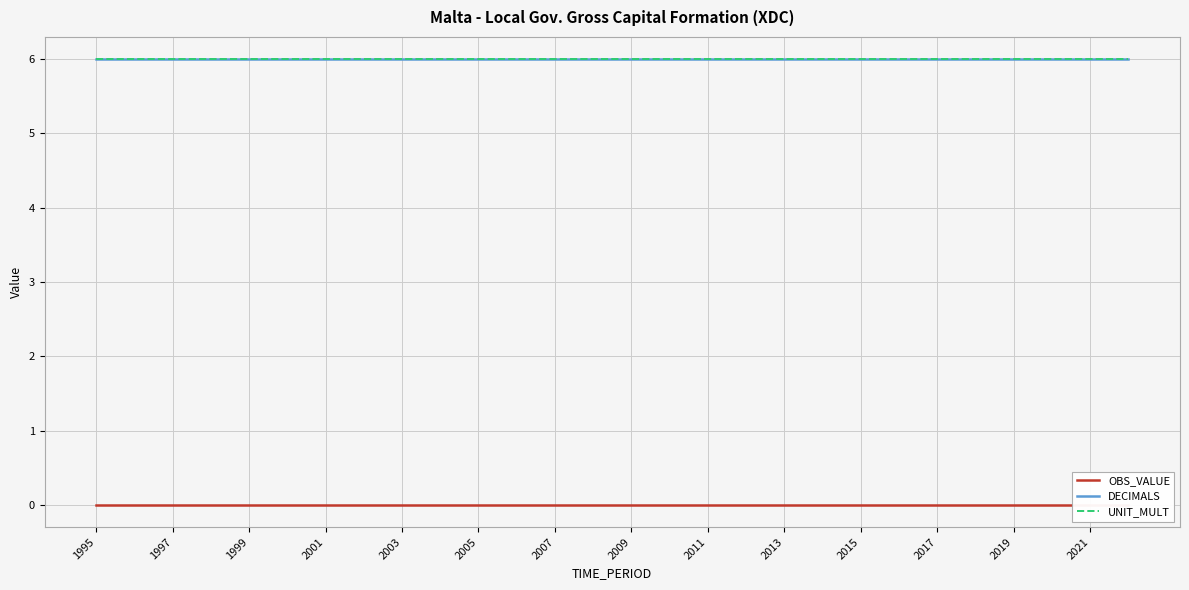

What position from the left is 2015?

21